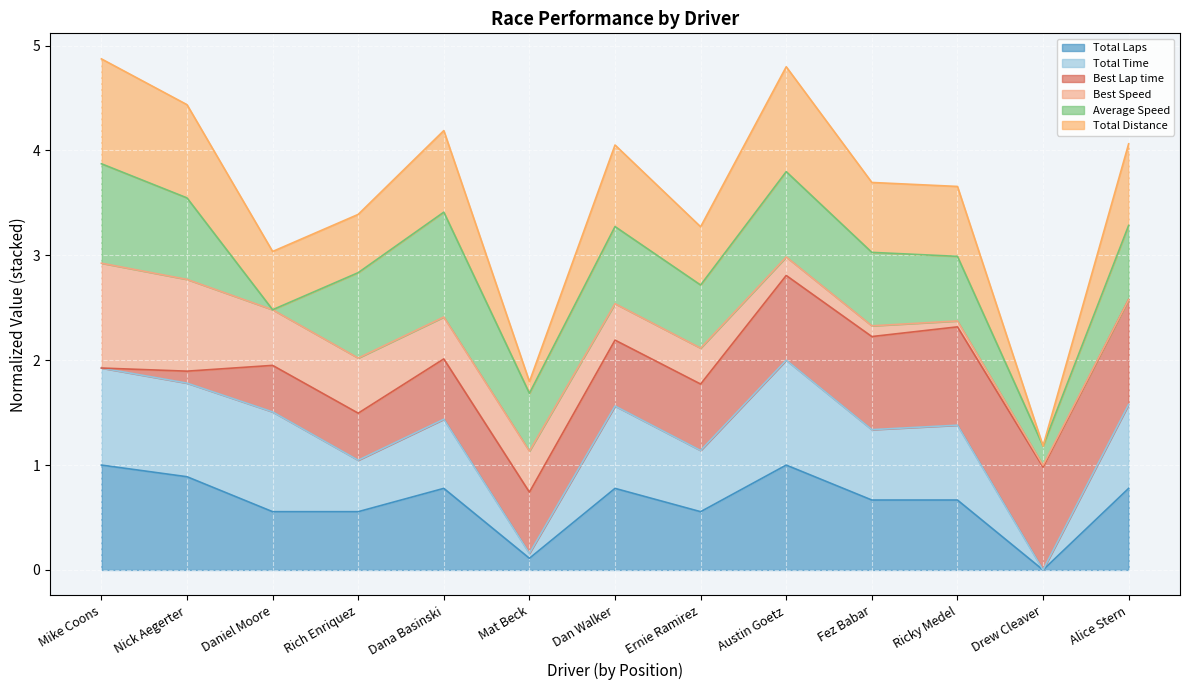

How many data points does each series have?

13